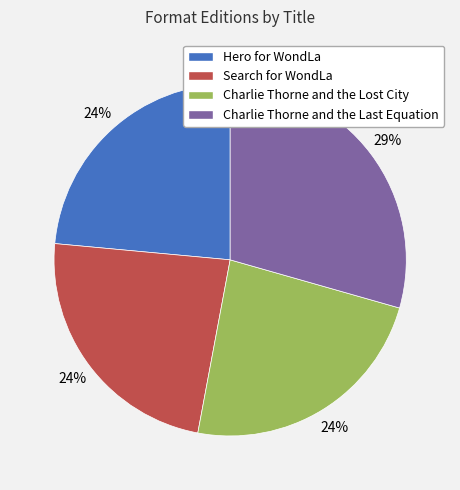

Is Hero for WondLa the majority of the pie?

No